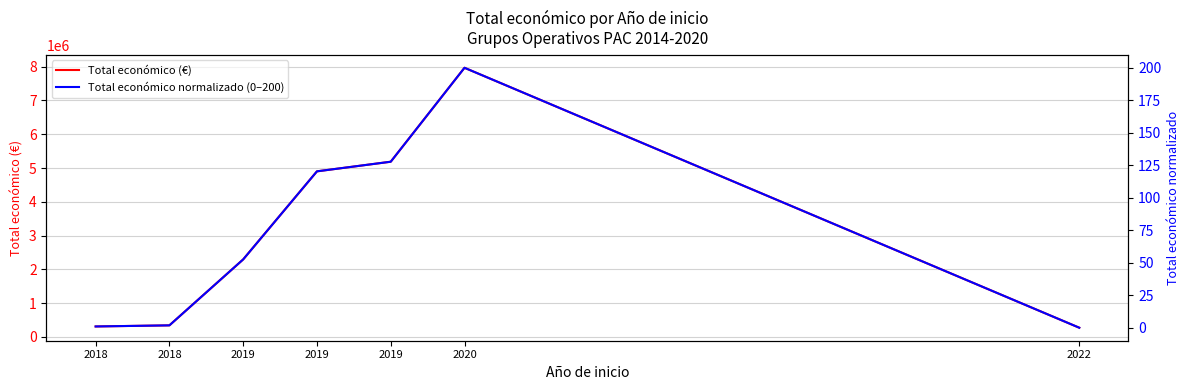

True or false: Total económico normalizado (0–200) has a value of 200.0 at 2020.

True